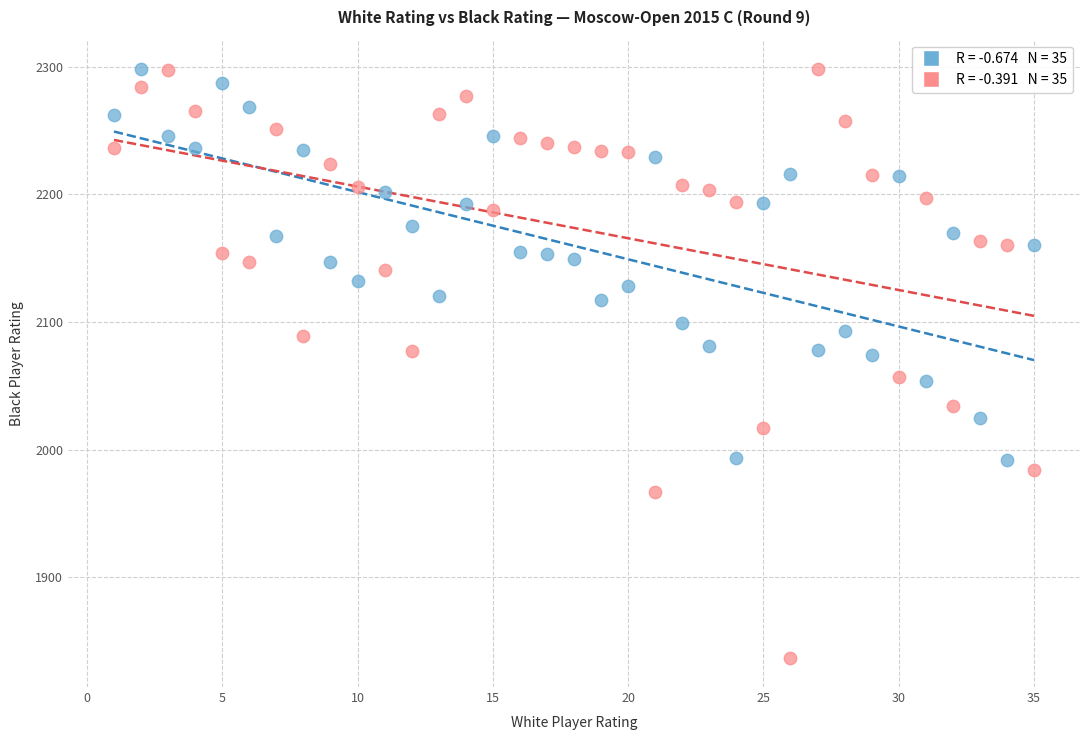

Across all data points, what is the range of Y values (max minus min)?

461